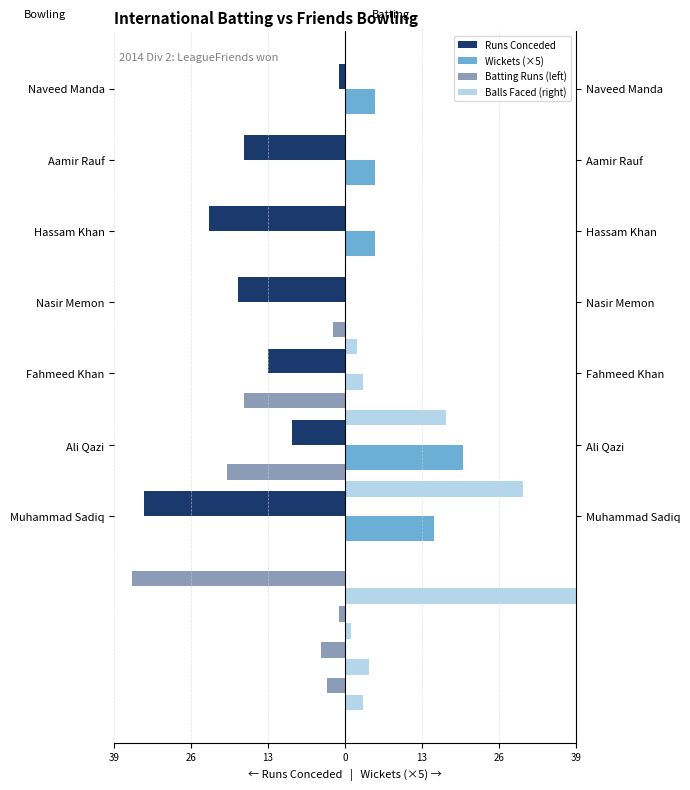

What is the sum of all Balls values?

139